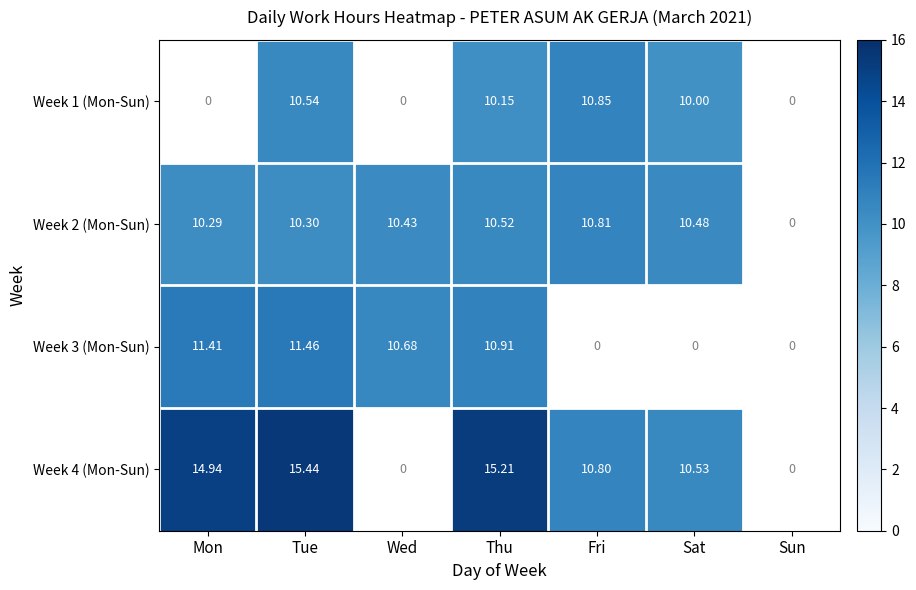

Is the value of Week 3 (Mon-Sun) at Tue greater than the value of Week 4 (Mon-Sun) at Thu?

No